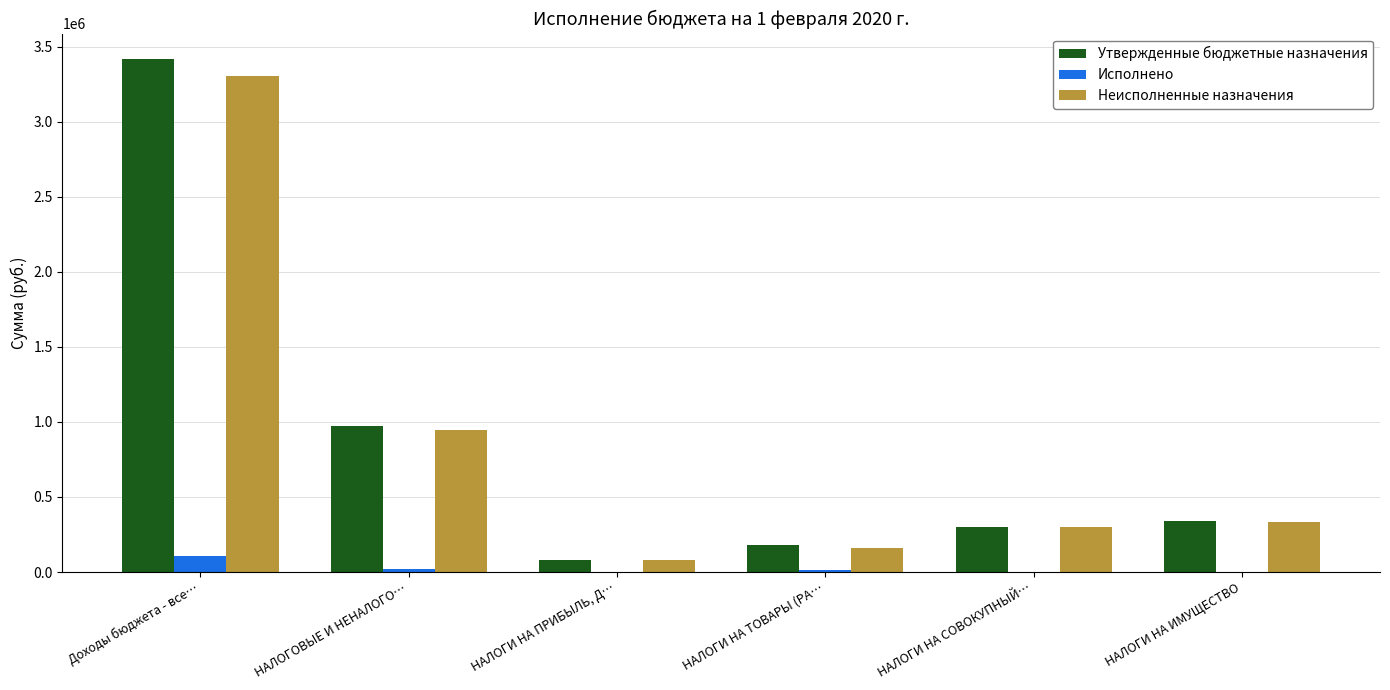

Which label corresponds to the largest value in the chart?

Доходы бюджета - все…